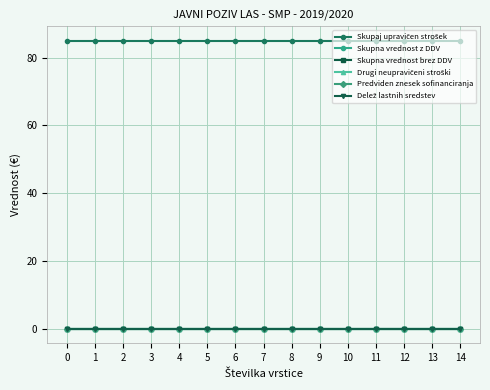

Does the chart have visible grid lines?

Yes